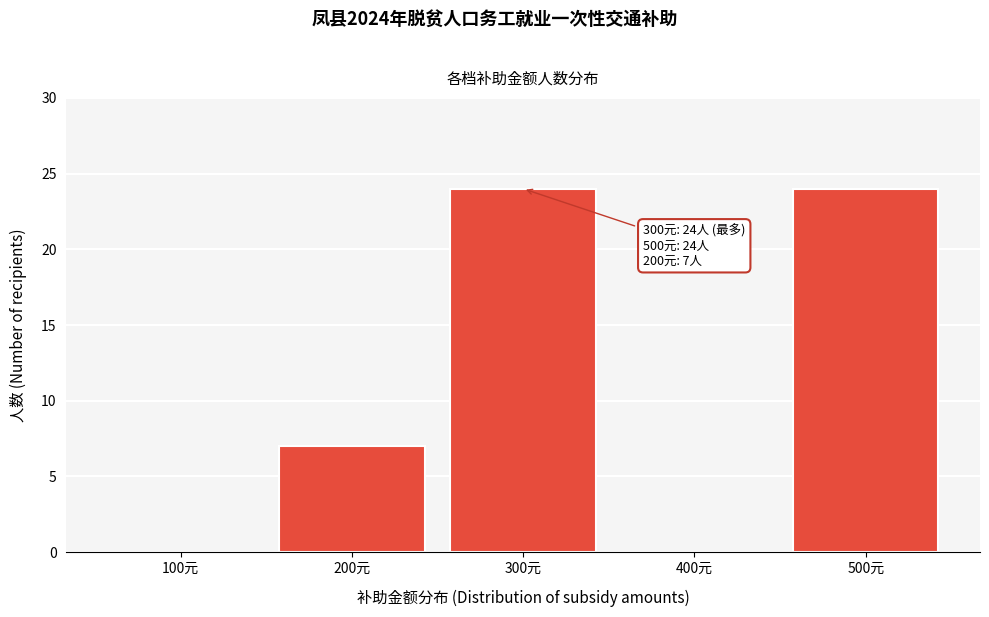

Reading right to left, list all the values displayed in this chart.

500元=24	400元=0	300元=24	200元=7	100元=0